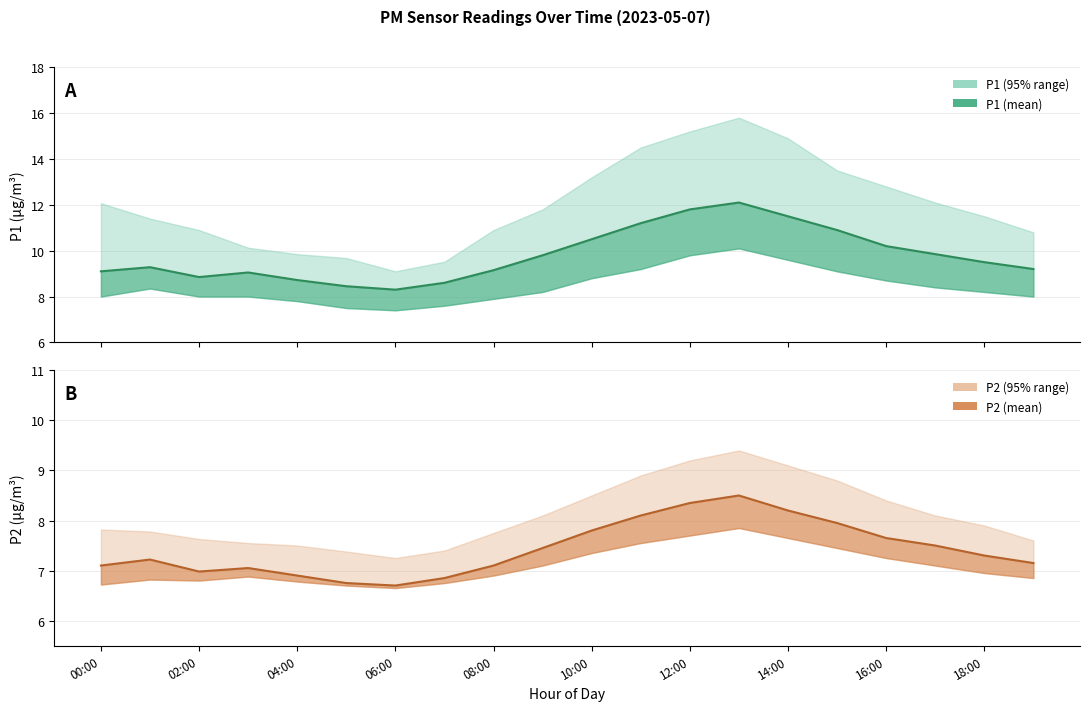

Rank the series by their maximum value, from lowest to highest.

P2, P1